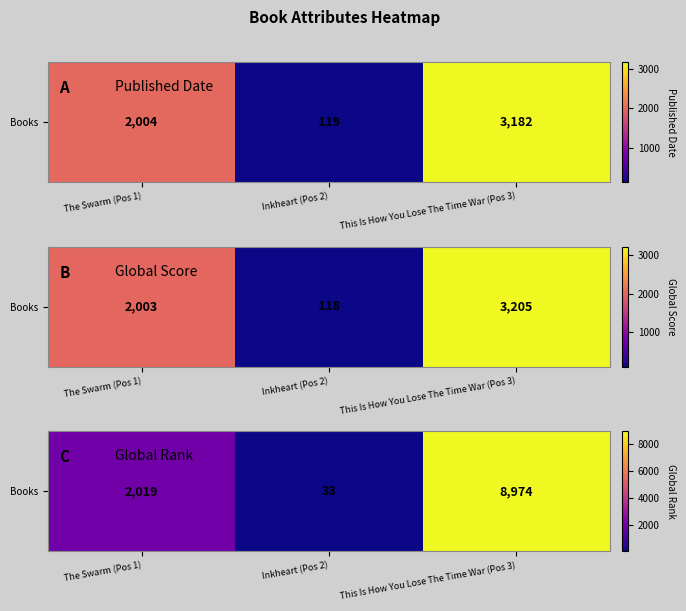

Reading right to left, list all the values displayed in this chart.

8974	33	2019